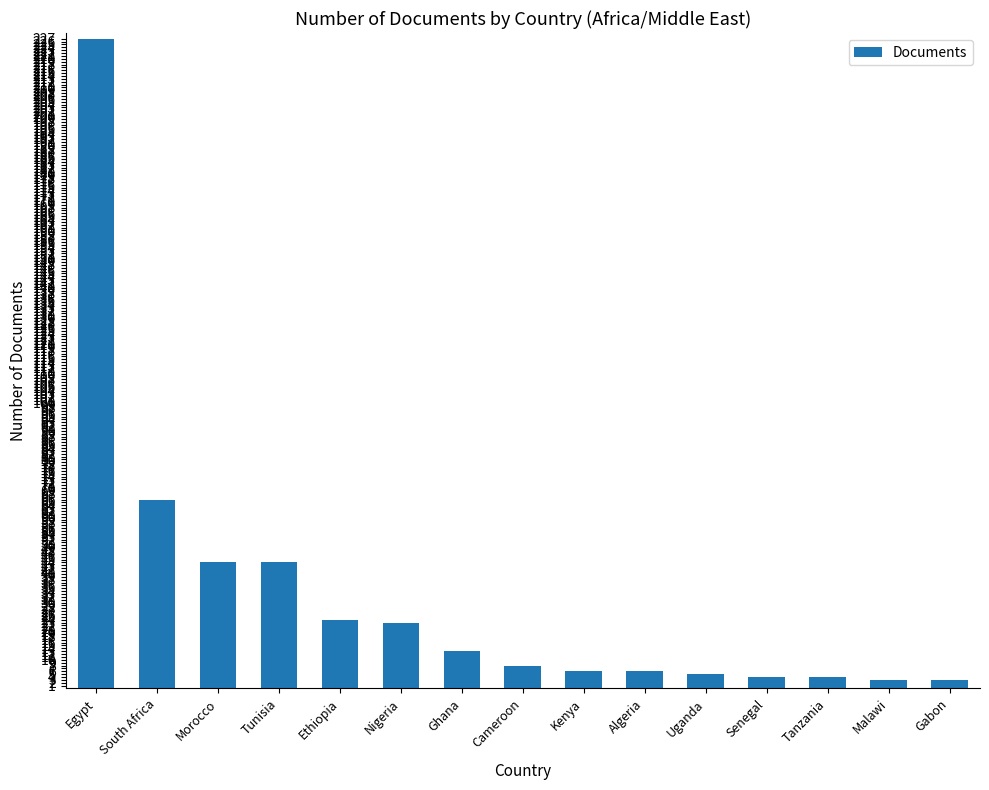

What is the ratio of the value at Morocco to the value at Uganda?

8.8